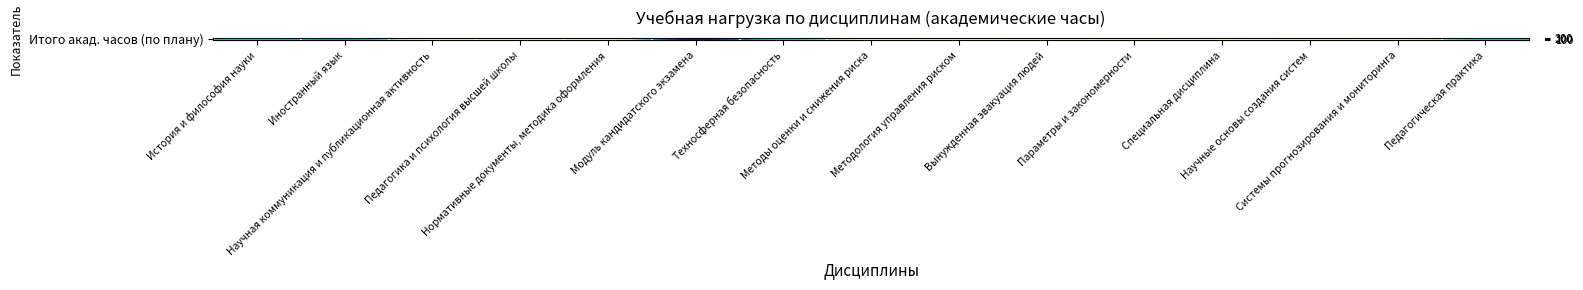

What is the change in value from Специальная дисциплина to Научные основы создания систем?

+36